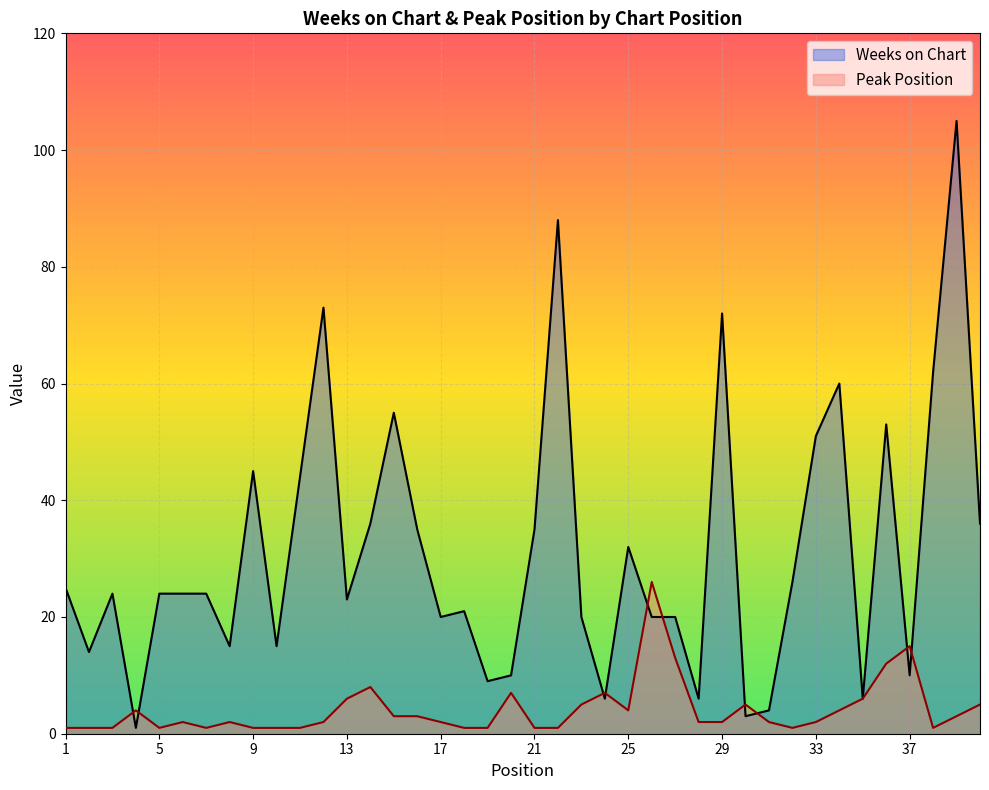

Reading right to left, what are all the values shown in this chart?

Weeks on Chart: 40=36	39=105	38=62	37=10	36=53	35=6	34=60	33=51	32=26	31=4	30=3	29=72	28=6	27=20	26=20	25=32	24=6	23=20	22=88	21=35	20=10	19=9	18=21	17=20	16=35	15=55	14=36	13=23	12=73	11=44	10=15	9=45	8=15	7=24	6=24	5=24	4=1	3=24	2=14	1=25
Peak Position: 40=5	39=3	38=1	37=15	36=12	35=6	34=4	33=2	32=1	31=2	30=5	29=2	28=2	27=13	26=26	25=4	24=7	23=5	22=1	21=1	20=7	19=1	18=1	17=2	16=3	15=3	14=8	13=6	12=2	11=1	10=1	9=1	8=2	7=1	6=2	5=1	4=4	3=1	2=1	1=1